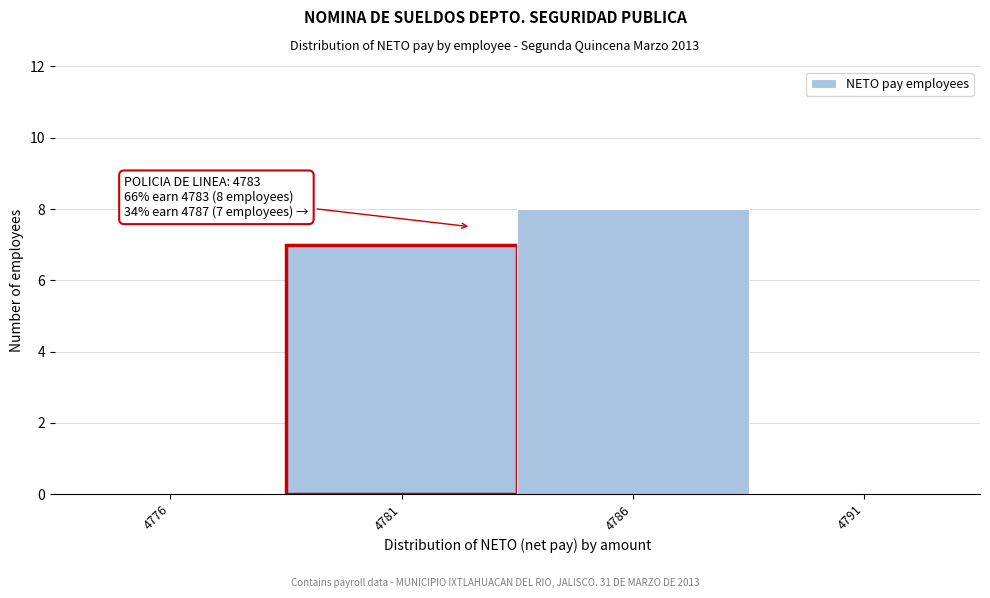

Reading left to right, what are all the values shown in this chart?

4776=0	4781=7	4786=8	4791=0